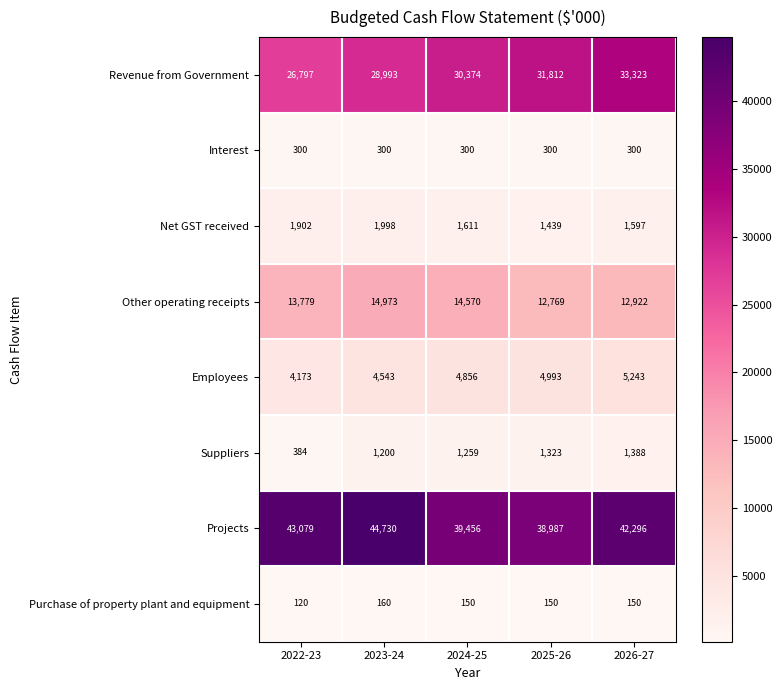

What is the difference between the maximum and minimum values in the Suppliers series?

1004